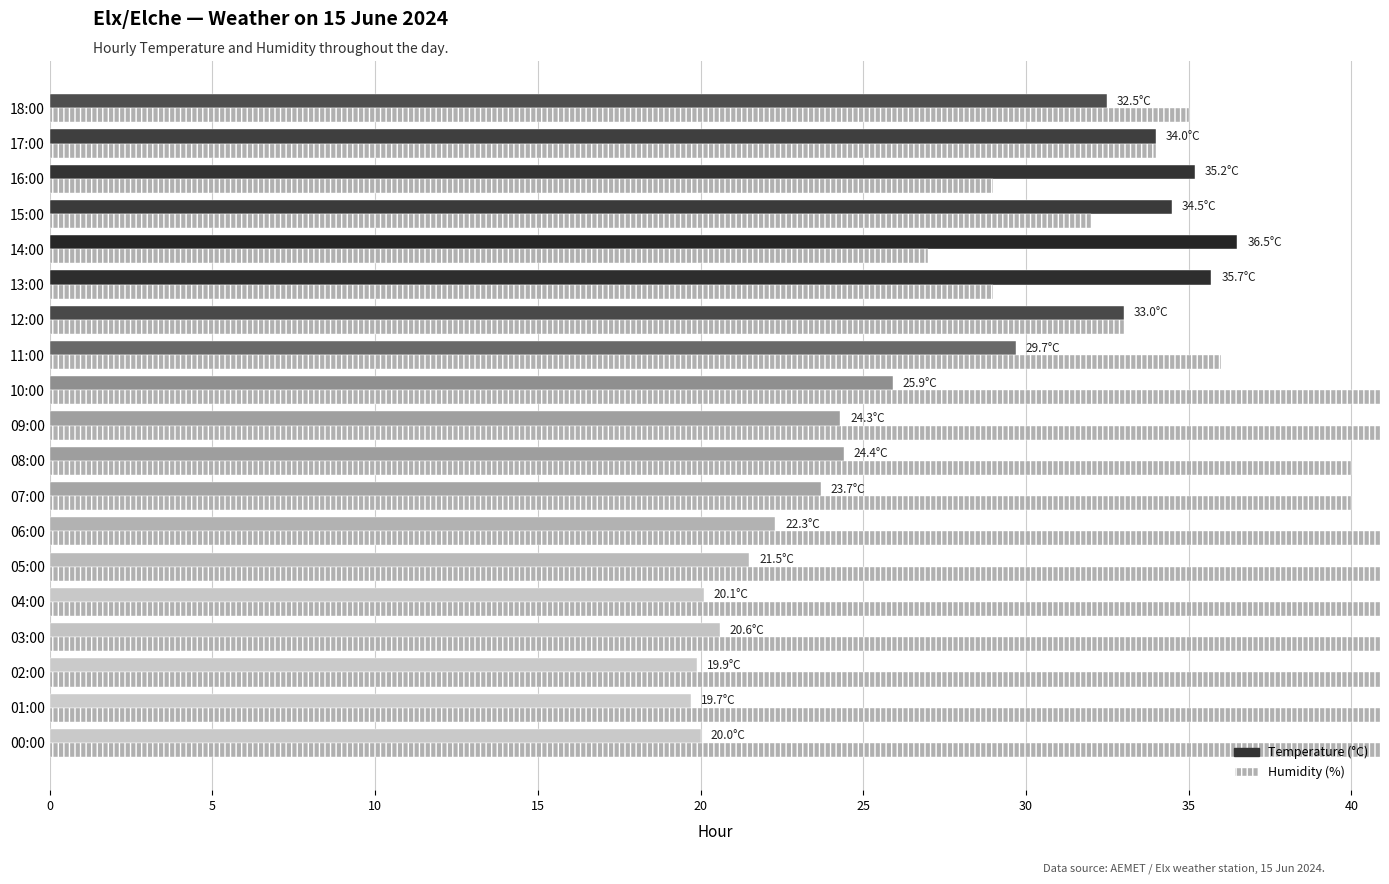

How many data points in Humidity (%) are less than 40?

8